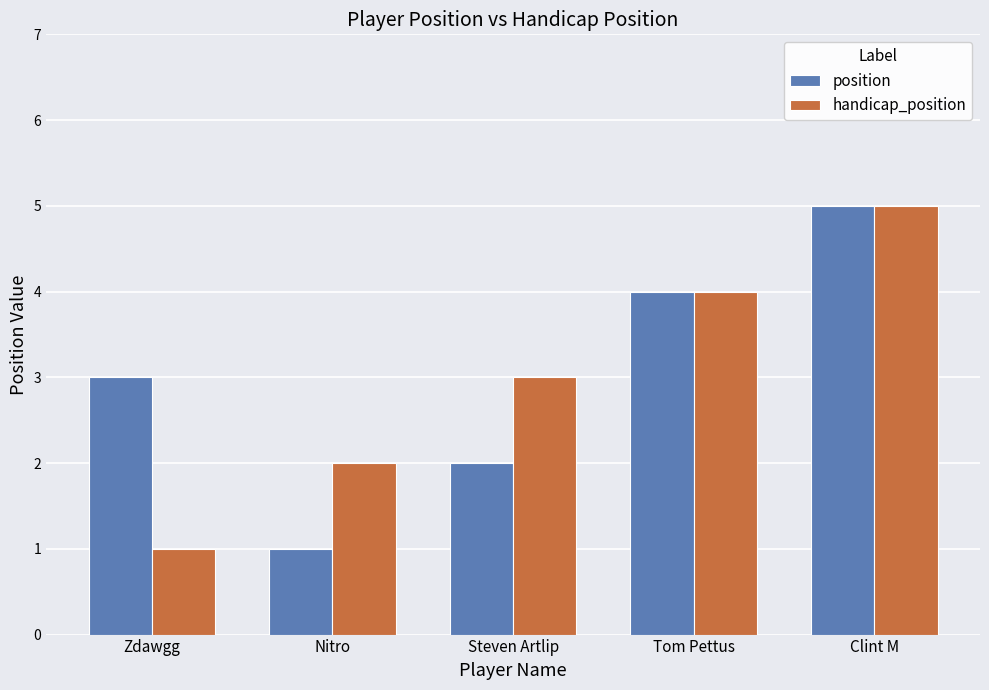

What is the lowest value of the handicap_position series?

1